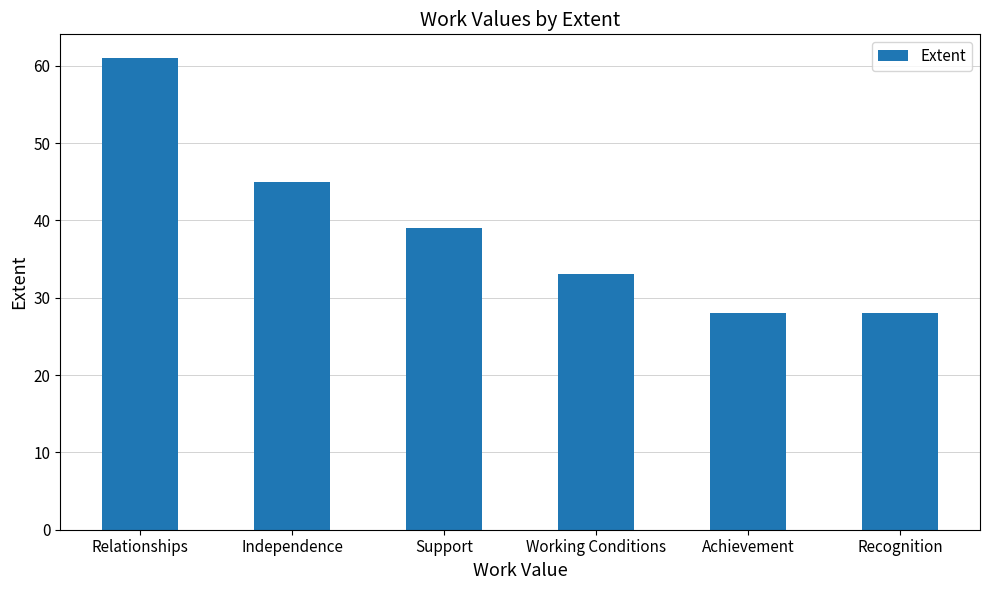

What is the greatest value displayed?

61